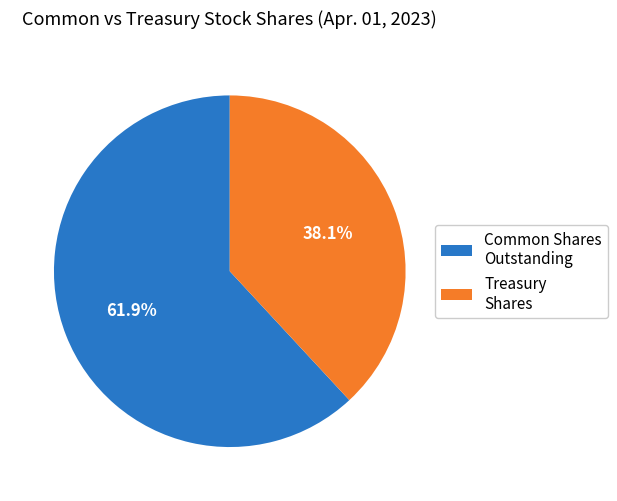

Combined, do Common Shares Outstanding and Treasury Shares account for over 50%?

Yes